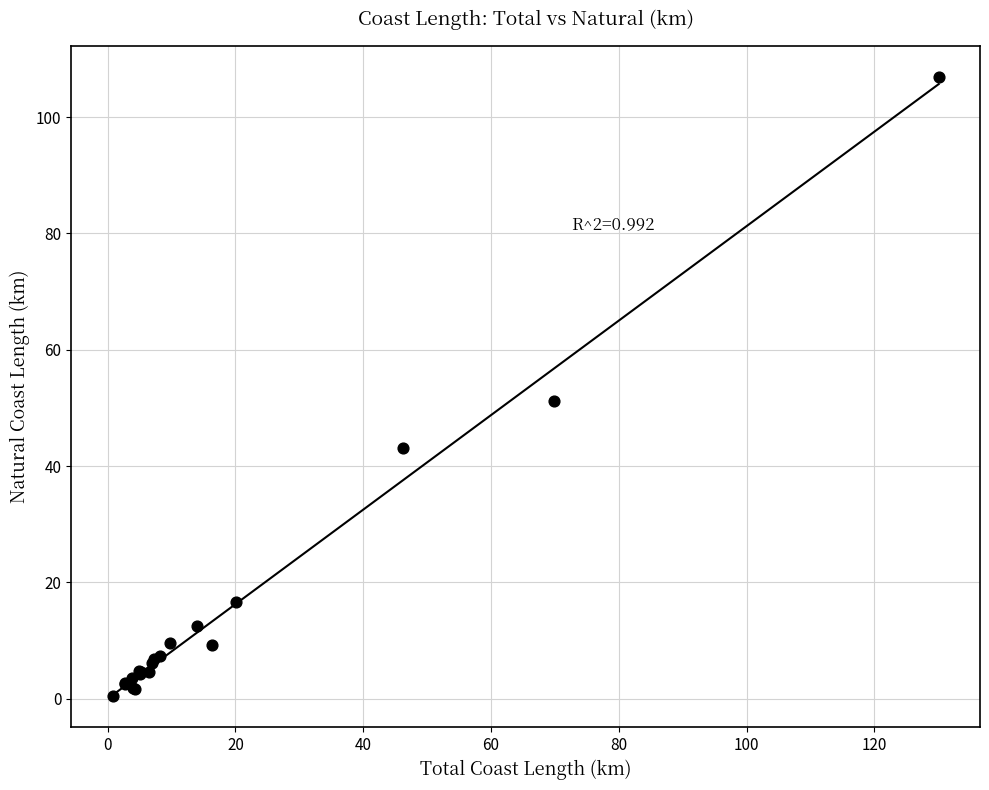

What Y value in the scatter plot is closest to 53?

51.2